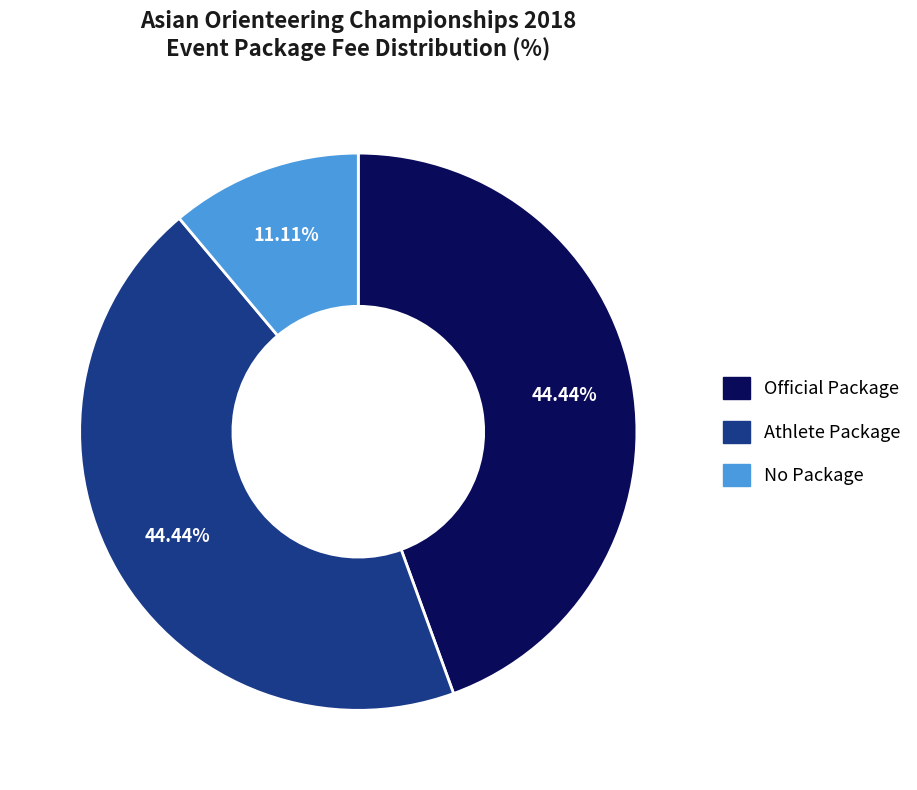

Does any single category account for the majority?

No